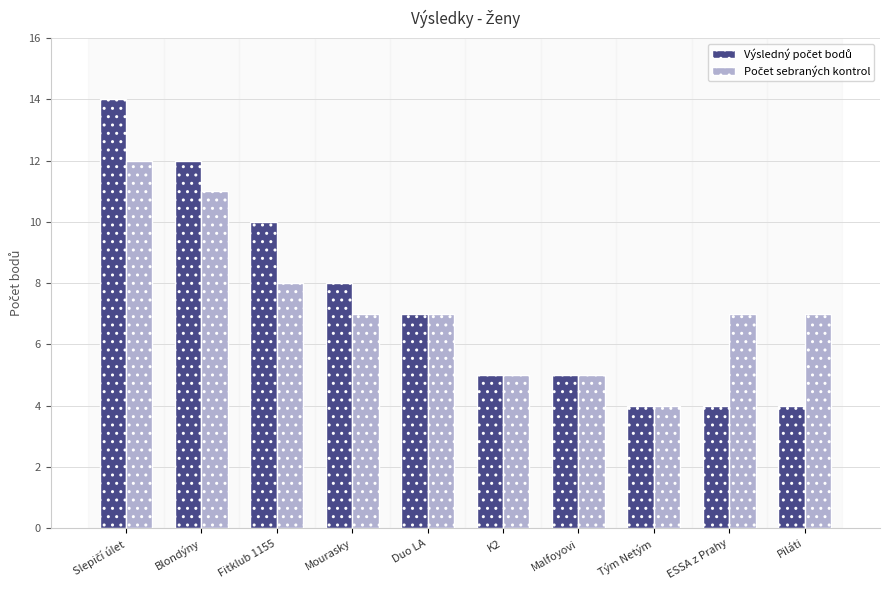

What is the total value across all series at Mourasky?

15